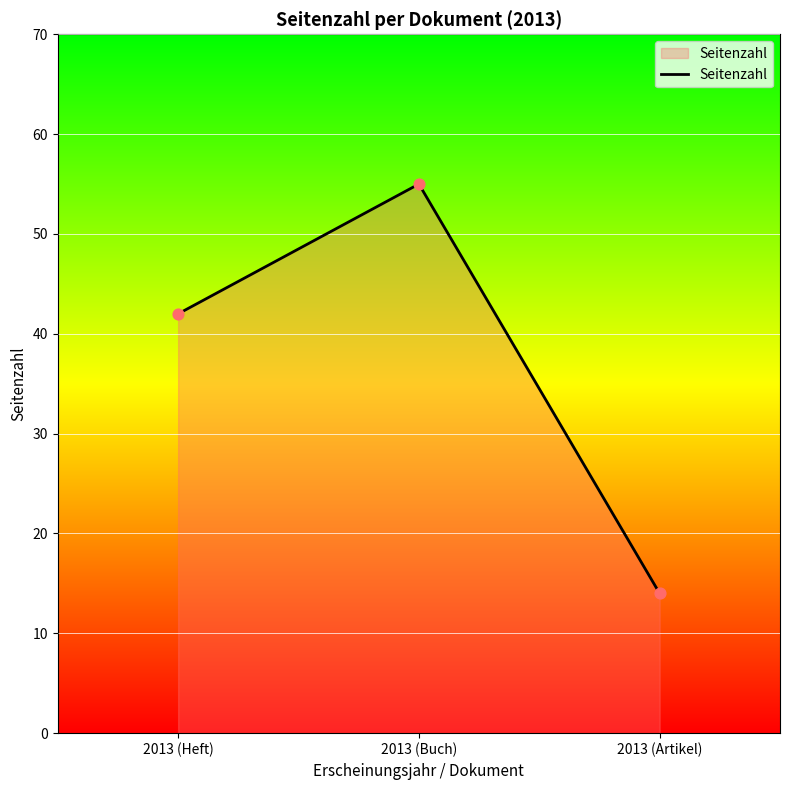

Approximately how many times larger is the value at 2013 (Heft) compared to 2013 (Buch)?

0.8